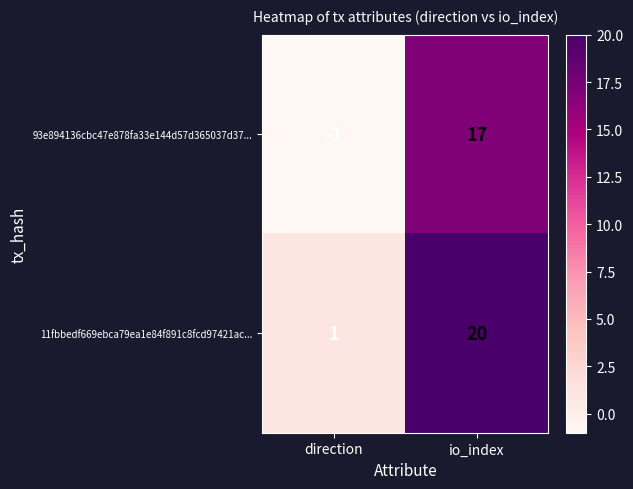

What is the maximum value shown in the chart?

20